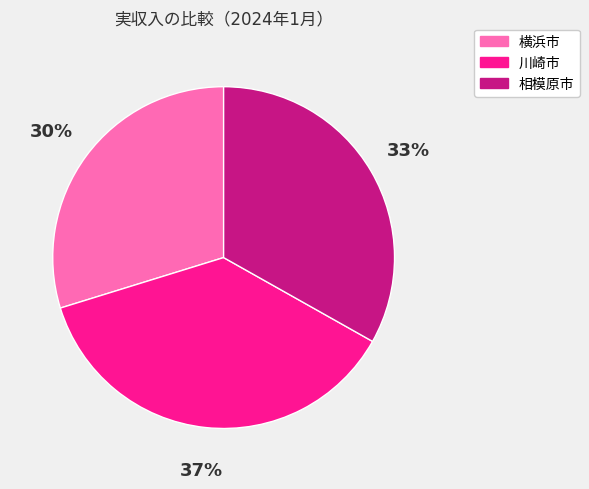

True or false: 横浜市 accounts for 42% of the total.

False